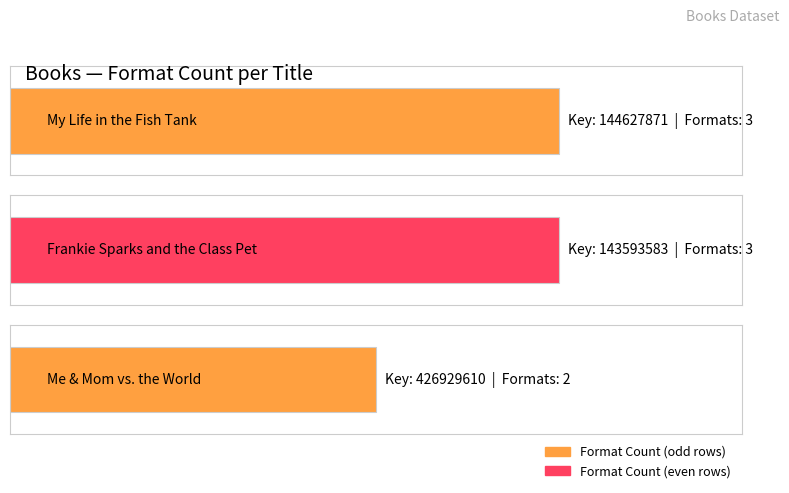

List the labels in order of value, smallest first.

Me & Mom vs. the World, My Life in the Fish Tank, Frankie Sparks and the Class Pet